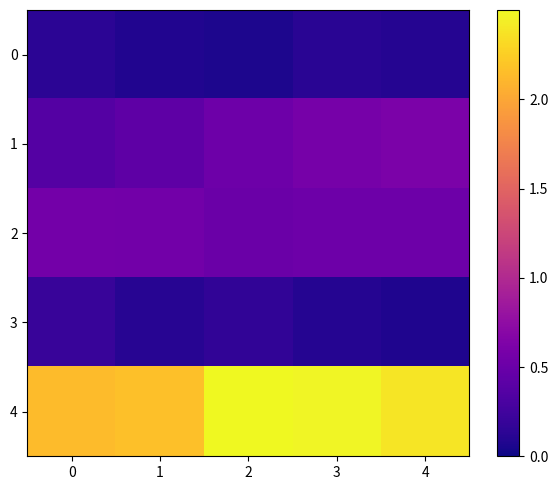

At 0, list the series in order from smallest to largest.

0, 3, 1, 2, 4